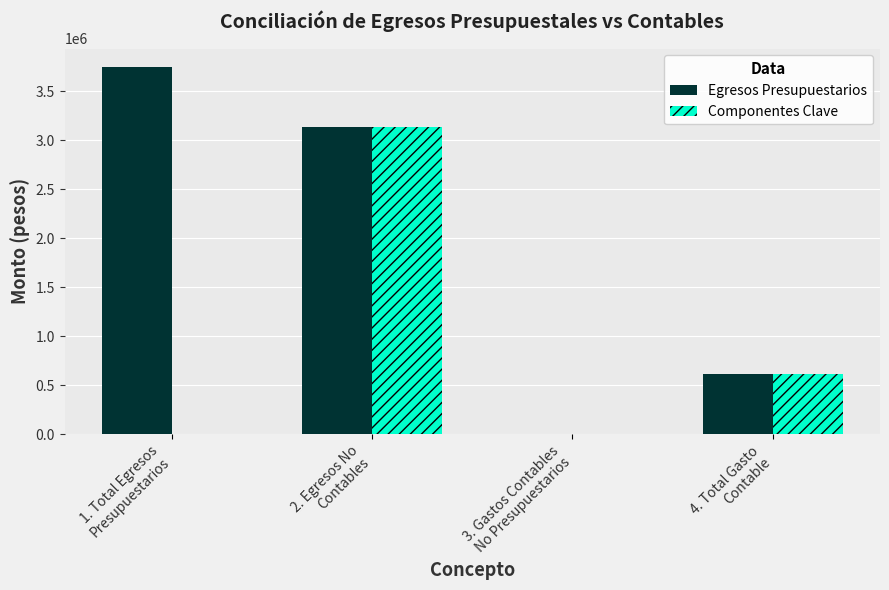

What is the sum of all Egresos Presupuestarios values?

7506467.3